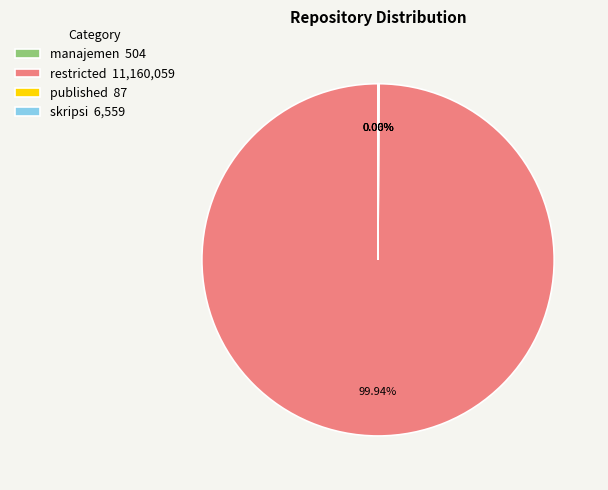

Does restricted 11,160,059 account for over 50% of the chart?

Yes